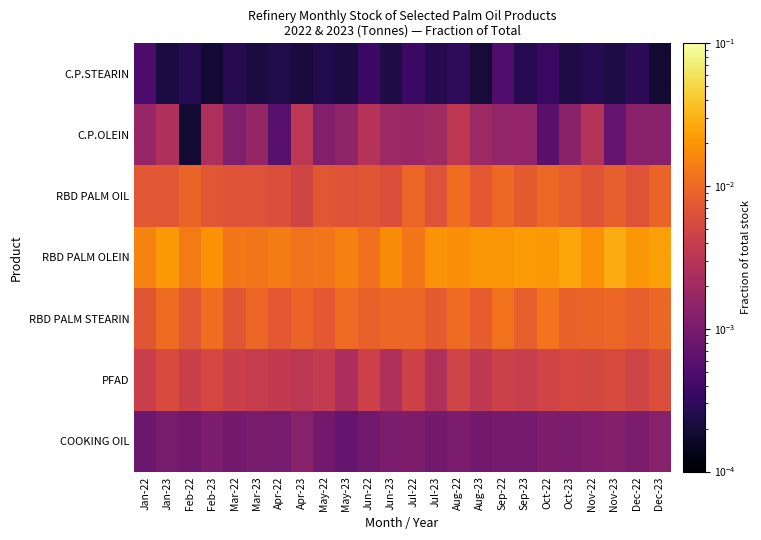

Reading right to left, extract all data points from this chart.

C.P.STEARIN: Dec-23=0.0	Dec-22=0.0	Nov-23=0.0	Nov-22=0.0	Oct-23=0.0	Oct-22=0.0	Sep-23=0.0	Sep-22=0.0	Aug-23=0.0	Aug-22=0.0	Jul-23=0.0	Jul-22=0.0	Jun-23=0.0	Jun-22=0.0	May-23=0.0	May-22=0.0	Apr-23=0.0	Apr-22=0.0	Mar-23=0.0	Mar-22=0.0	Feb-23=0.0	Feb-22=0.0	Jan-23=0.0	Jan-22=0.0
C.P.OLEIN: Dec-23=0.0	Dec-22=0.0	Nov-23=0.0	Nov-22=0.0	Oct-23=0.0	Oct-22=0.0	Sep-23=0.0	Sep-22=0.0	Aug-23=0.0	Aug-22=0.0	Jul-23=0.0	Jul-22=0.0	Jun-23=0.0	Jun-22=0.0	May-23=0.0	May-22=0.0	Apr-23=0.0	Apr-22=0.0	Mar-23=0.0	Mar-22=0.0	Feb-23=0.0	Feb-22=0.0	Jan-23=0.0	Jan-22=0.0
RBD PALM OIL: Dec-23=0.0	Dec-22=0.0	Nov-23=0.0	Nov-22=0.0	Oct-23=0.0	Oct-22=0.0	Sep-23=0.0	Sep-22=0.0	Aug-23=0.0	Aug-22=0.0	Jul-23=0.0	Jul-22=0.0	Jun-23=0.0	Jun-22=0.0	May-23=0.0	May-22=0.0	Apr-23=0.0	Apr-22=0.0	Mar-23=0.0	Mar-22=0.0	Feb-23=0.0	Feb-22=0.0	Jan-23=0.0	Jan-22=0.0
RBD PALM OLEIN: Dec-23=0.0	Dec-22=0.0	Nov-23=0.0	Nov-22=0.0	Oct-23=0.0	Oct-22=0.0	Sep-23=0.0	Sep-22=0.0	Aug-23=0.0	Aug-22=0.0	Jul-23=0.0	Jul-22=0.0	Jun-23=0.0	Jun-22=0.0	May-23=0.0	May-22=0.0	Apr-23=0.0	Apr-22=0.0	Mar-23=0.0	Mar-22=0.0	Feb-23=0.0	Feb-22=0.0	Jan-23=0.0	Jan-22=0.0
RBD PALM STEARIN: Dec-23=0.0	Dec-22=0.0	Nov-23=0.0	Nov-22=0.0	Oct-23=0.0	Oct-22=0.0	Sep-23=0.0	Sep-22=0.0	Aug-23=0.0	Aug-22=0.0	Jul-23=0.0	Jul-22=0.0	Jun-23=0.0	Jun-22=0.0	May-23=0.0	May-22=0.0	Apr-23=0.0	Apr-22=0.0	Mar-23=0.0	Mar-22=0.0	Feb-23=0.0	Feb-22=0.0	Jan-23=0.0	Jan-22=0.0
PFAD: Dec-23=0.0	Dec-22=0.0	Nov-23=0.0	Nov-22=0.0	Oct-23=0.0	Oct-22=0.0	Sep-23=0.0	Sep-22=0.0	Aug-23=0.0	Aug-22=0.0	Jul-23=0.0	Jul-22=0.0	Jun-23=0.0	Jun-22=0.0	May-23=0.0	May-22=0.0	Apr-23=0.0	Apr-22=0.0	Mar-23=0.0	Mar-22=0.0	Feb-23=0.0	Feb-22=0.0	Jan-23=0.0	Jan-22=0.0
COOKING OIL: Dec-23=0.0	Dec-22=0.0	Nov-23=0.0	Nov-22=0.0	Oct-23=0.0	Oct-22=0.0	Sep-23=0.0	Sep-22=0.0	Aug-23=0.0	Aug-22=0.0	Jul-23=0.0	Jul-22=0.0	Jun-23=0.0	Jun-22=0.0	May-23=0.0	May-22=0.0	Apr-23=0.0	Apr-22=0.0	Mar-23=0.0	Mar-22=0.0	Feb-23=0.0	Feb-22=0.0	Jan-23=0.0	Jan-22=0.0